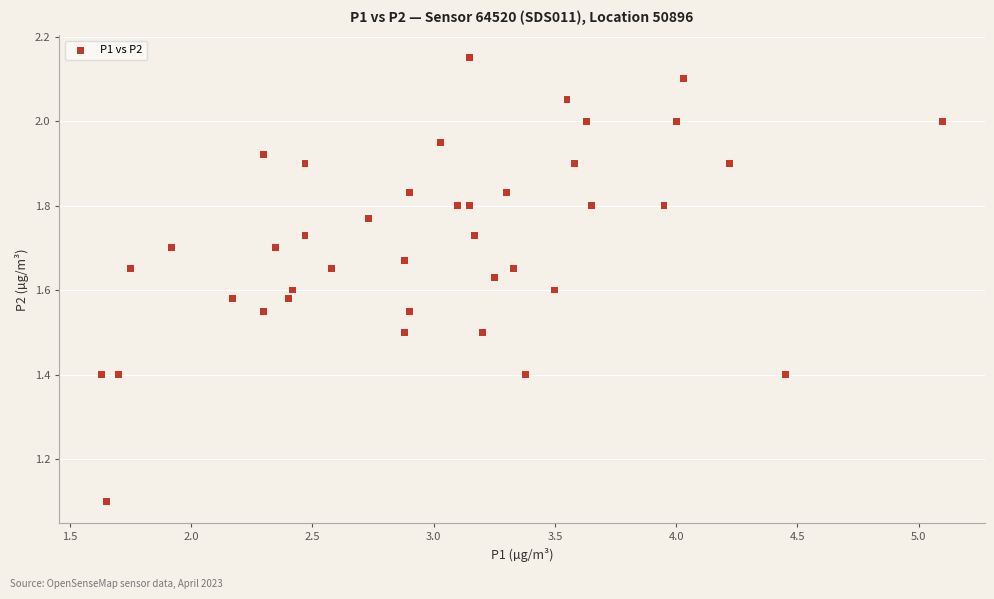

What is the range of X values (max minus min)?

3.5